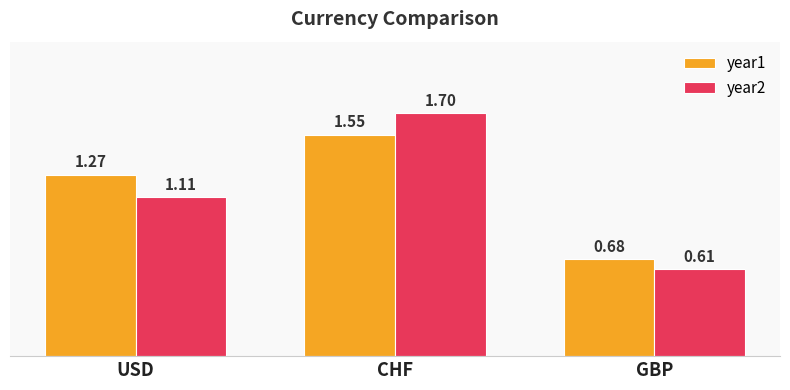

What is the maximum value shown in the chart?

1.7